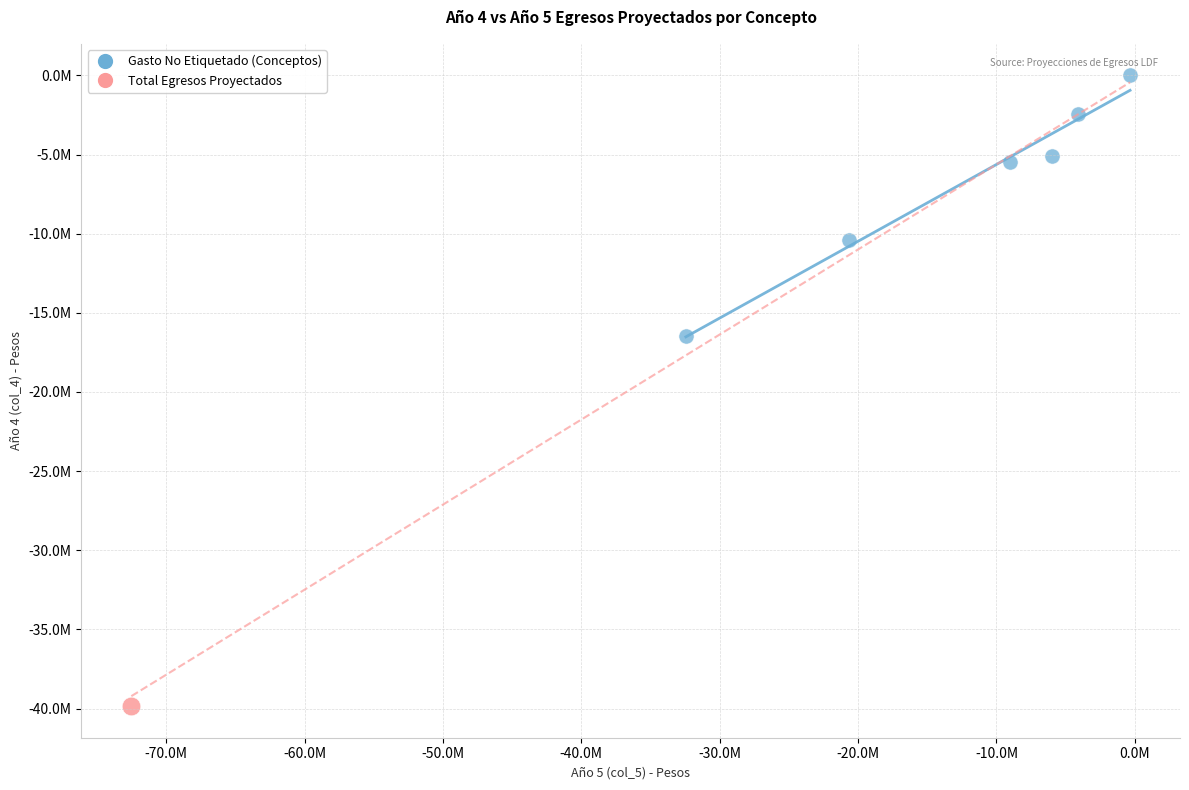

What are all the series names shown in the legend?

Gasto No Etiquetado (Conceptos), Total Egresos Proyectados